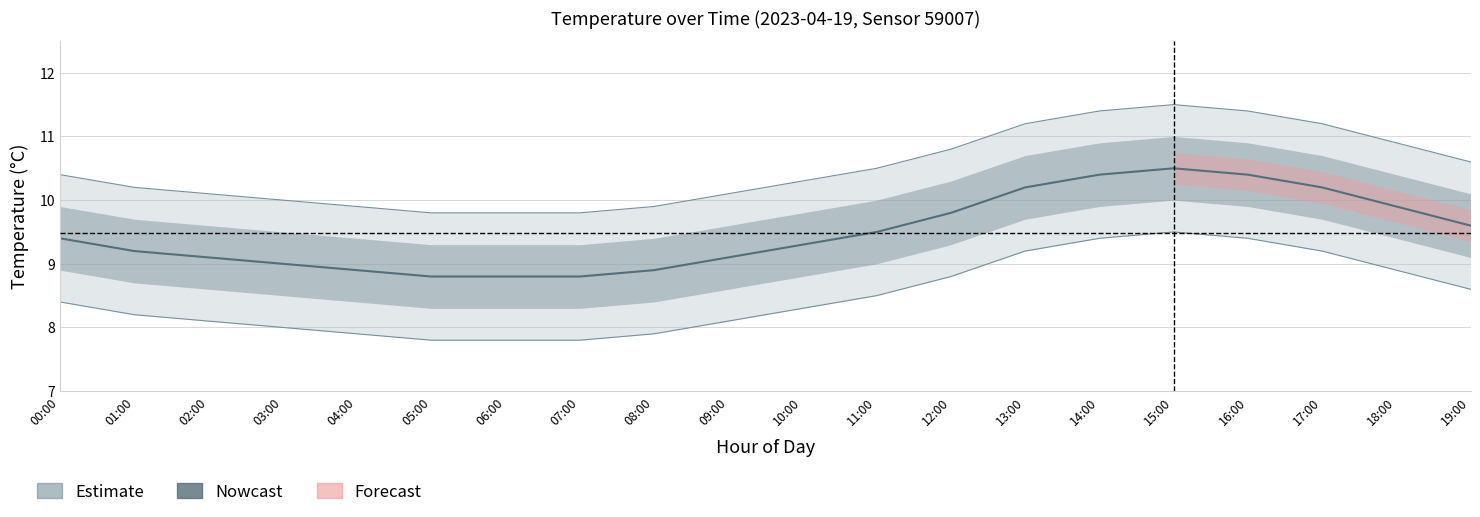

What is the difference between the temperature_lower values at 04:00 and 00:00?

0.5